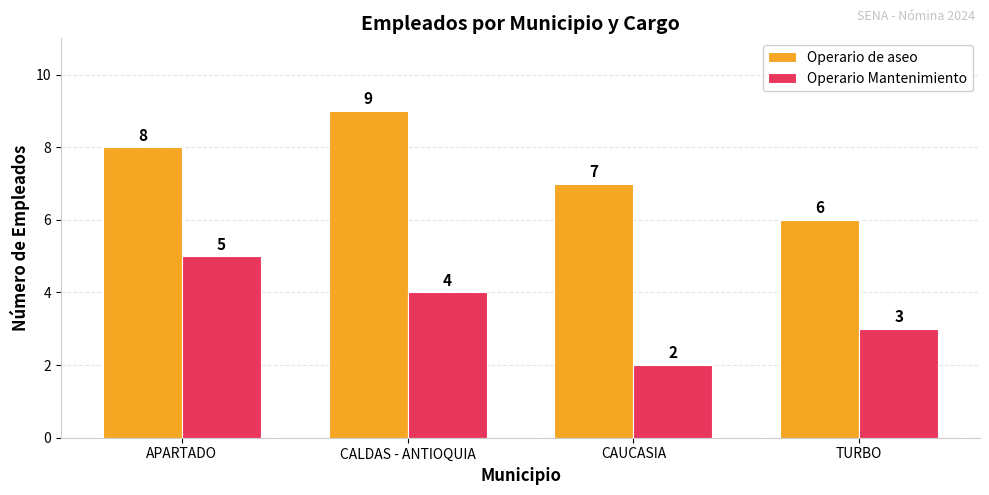

List the labels in order of Operario Mantenimiento value, smallest first.

CAUCASIA, TURBO, CALDAS - ANTIOQUIA, APARTADO